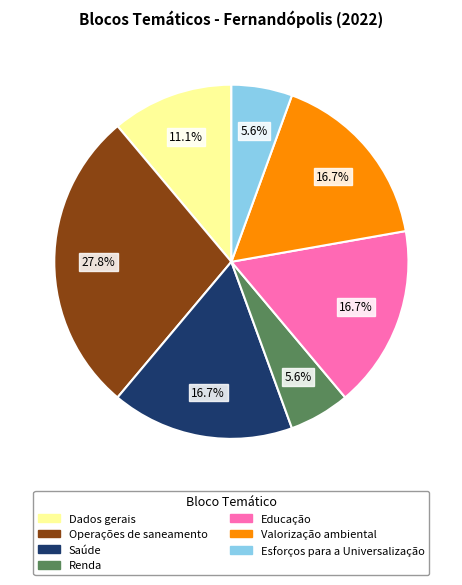

Which category has the biggest portion of the pie?

Operações de saneamento